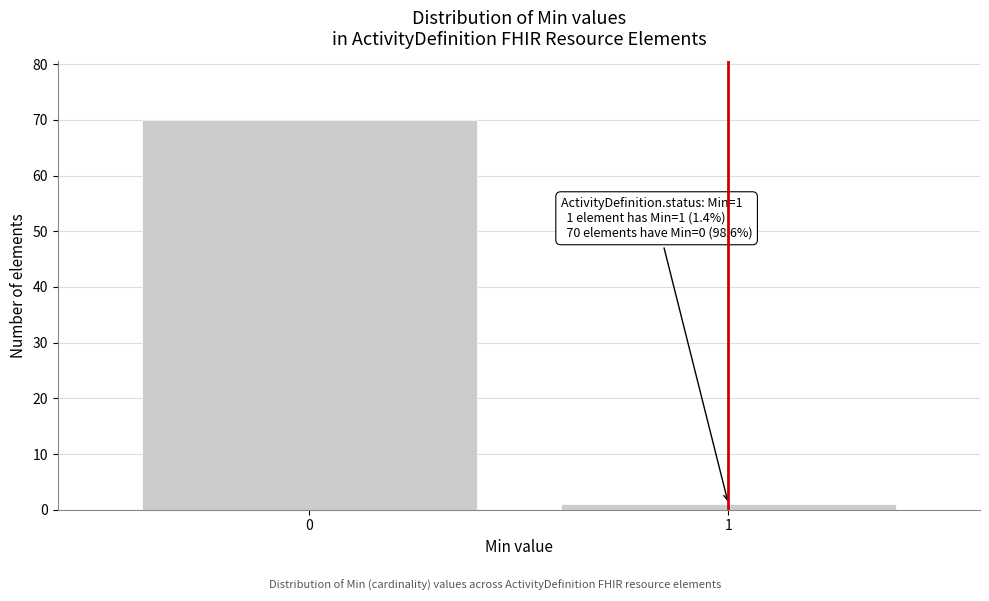

Reading left to right, transcribe all the data shown in this chart.

70	1